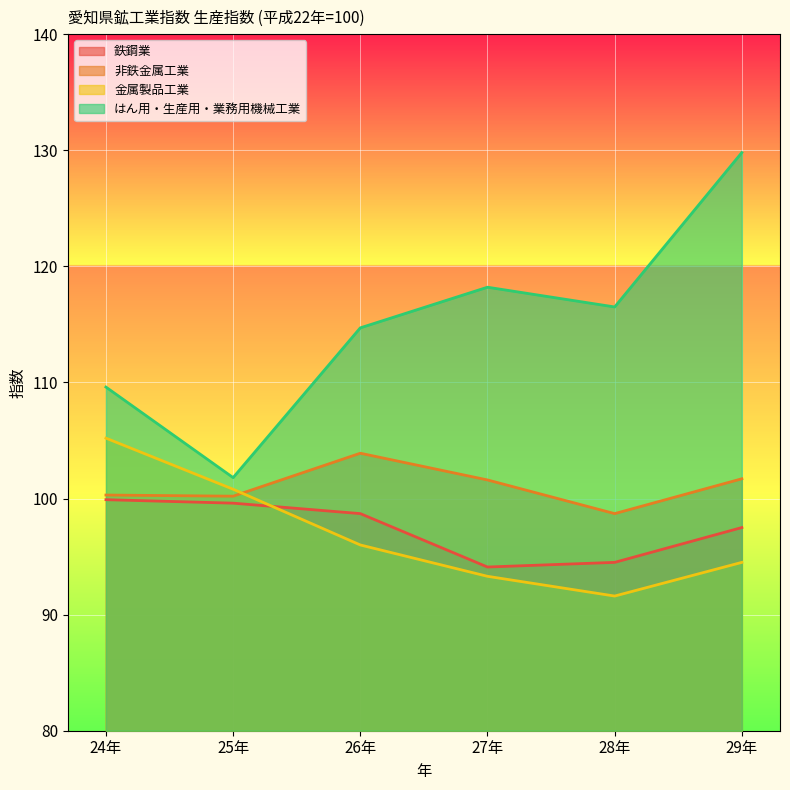

The value of 非鉄金属工業 at 24年 is 100.3. True or false?

True